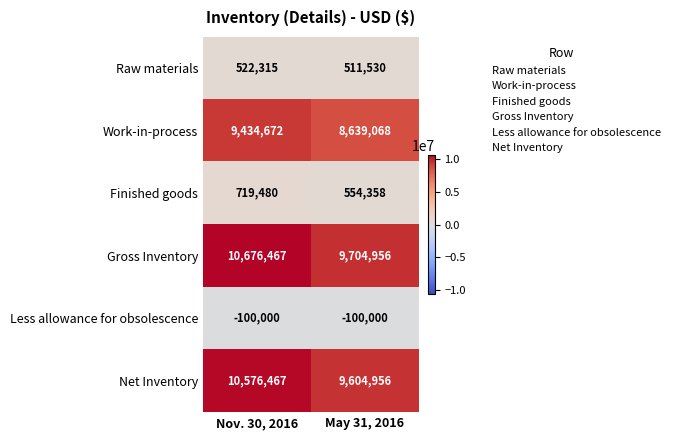

What is the sum of the Raw materials values at Nov. 30, 2016 and May 31, 2016?

1033845